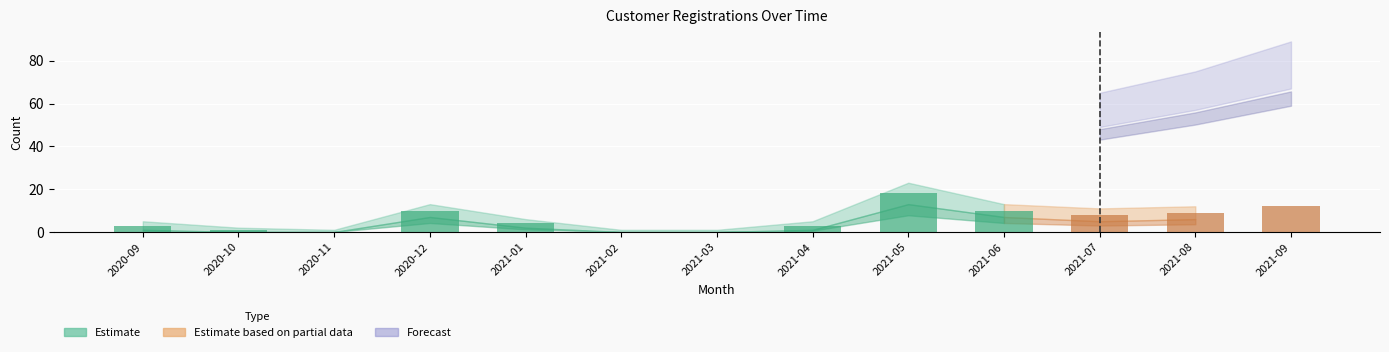

What is the greatest value displayed?

18